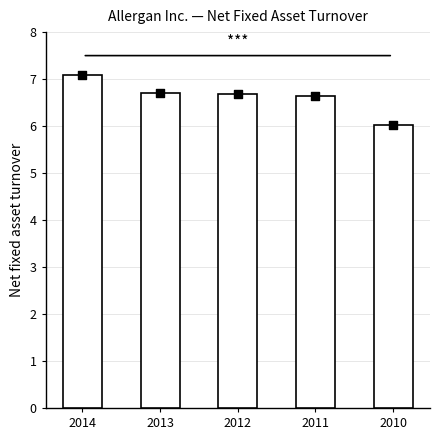

Which has a higher value, 2010 or 2011?

2011